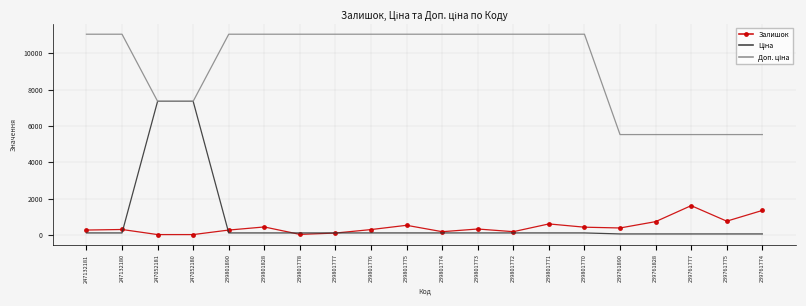

True or false: Залишок has a value of 1920.8 at 239761774.

False